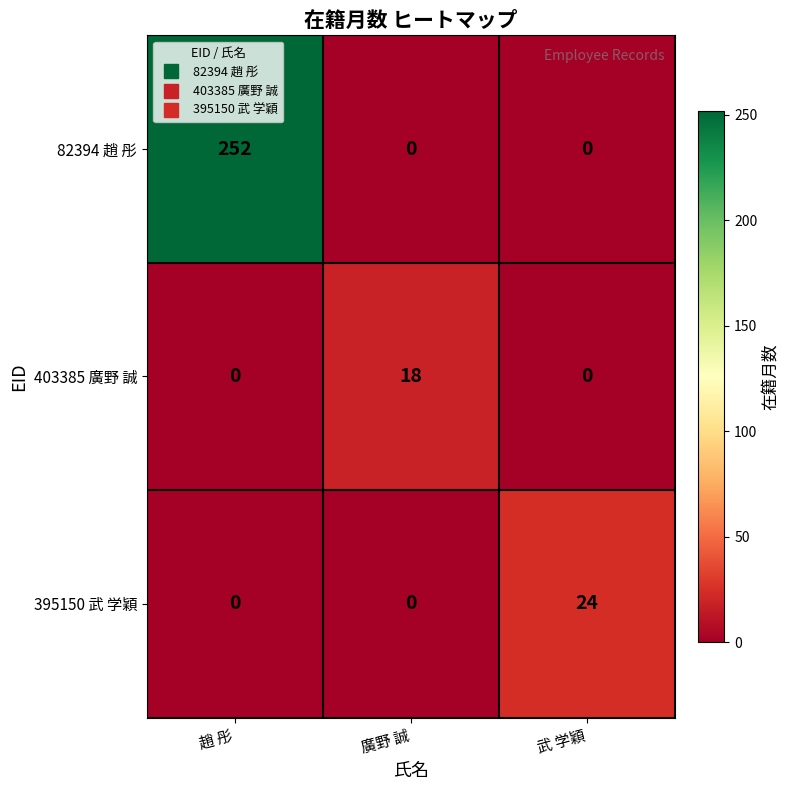

What is the total value across all series at 趙 彤?

252